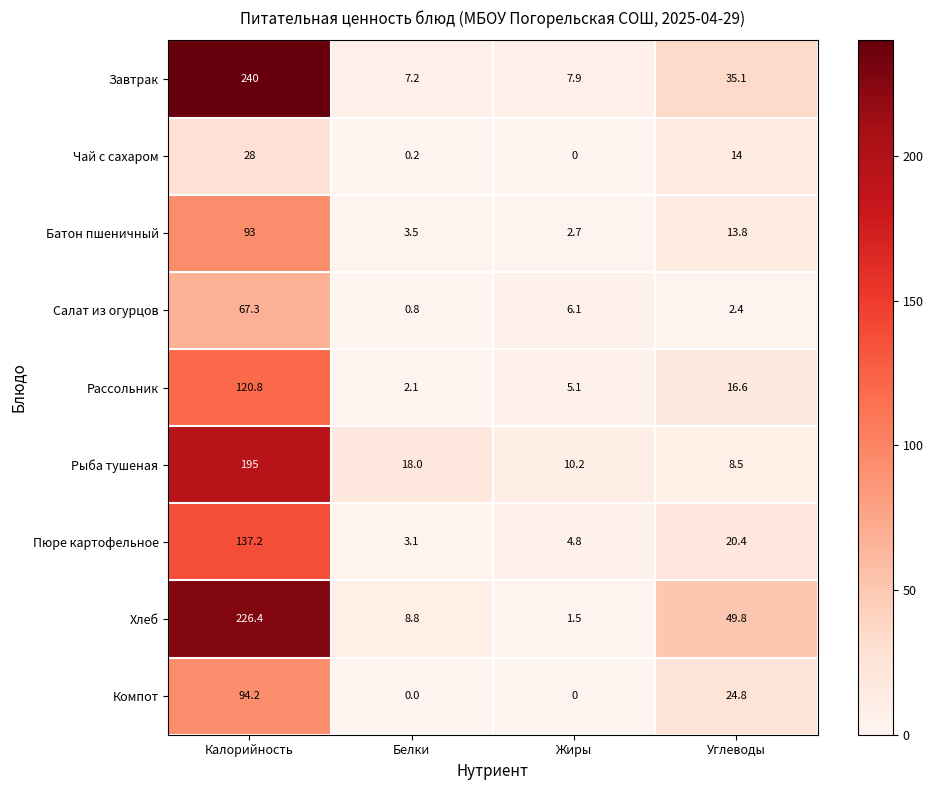

Which category has the highest value across all series?

Калорийность